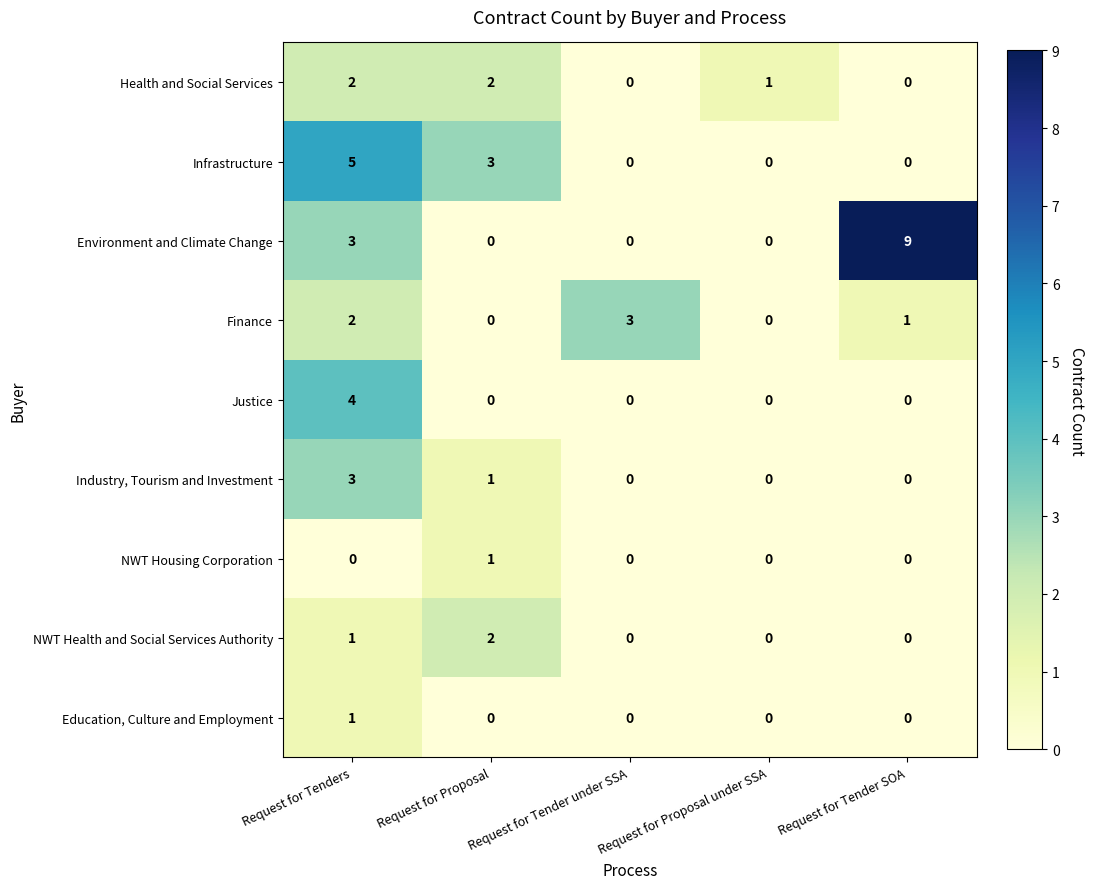

Count the NWT Health and Social Services Authority values in the range 0 to 1.

4